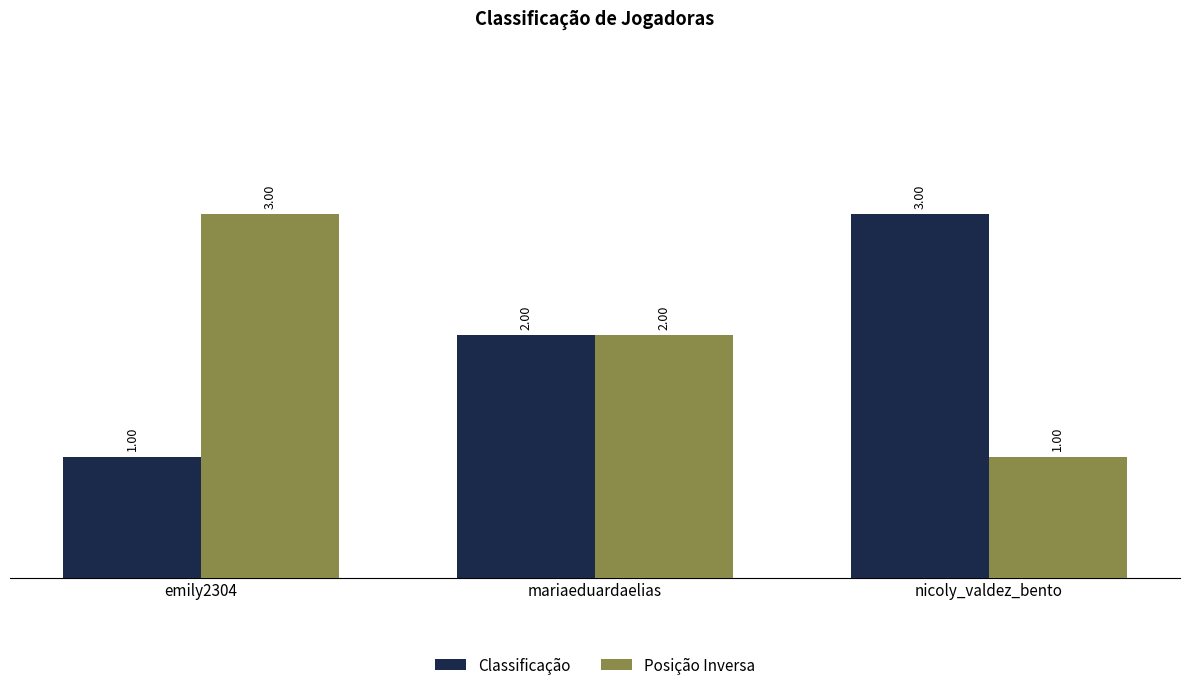

What is the greatest value displayed?

3